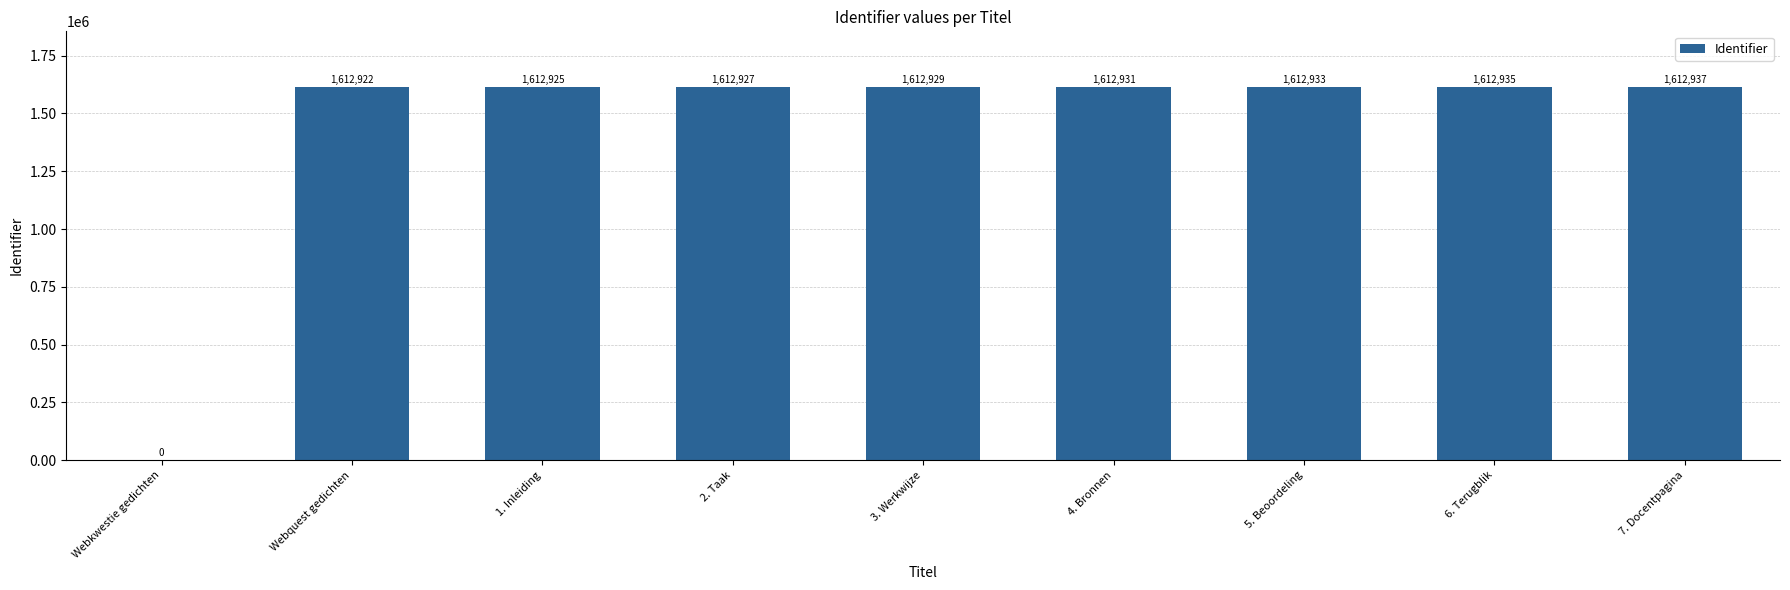

Reading left to right, extract all data points from this chart.

Webkwestie gedichten=0	Webquest gedichten=1612922	1. Inleiding=1612925	2. Taak=1612927	3. Werkwijze=1612929	4. Bronnen=1612931	5. Beoordeling=1612933	6. Terugblik=1612935	7. Docentpagina=1612937